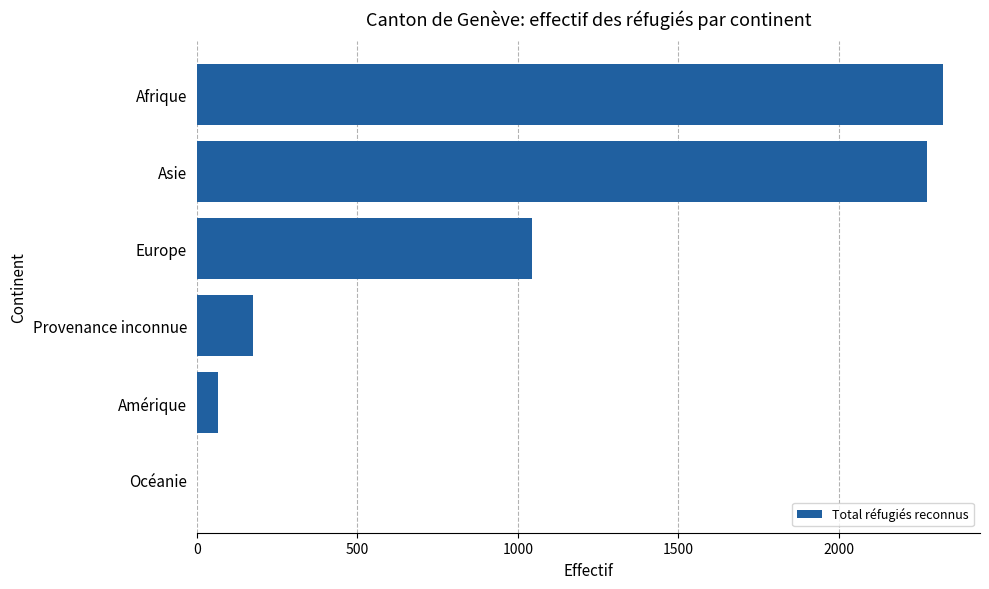

Count the number of categories in the chart.

6